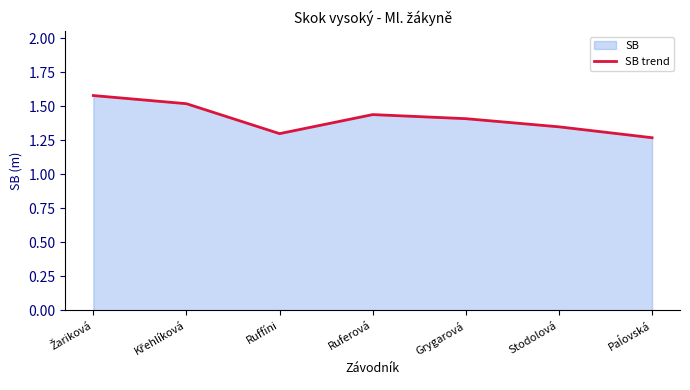

What is the difference between the maximum and minimum values?

0.3